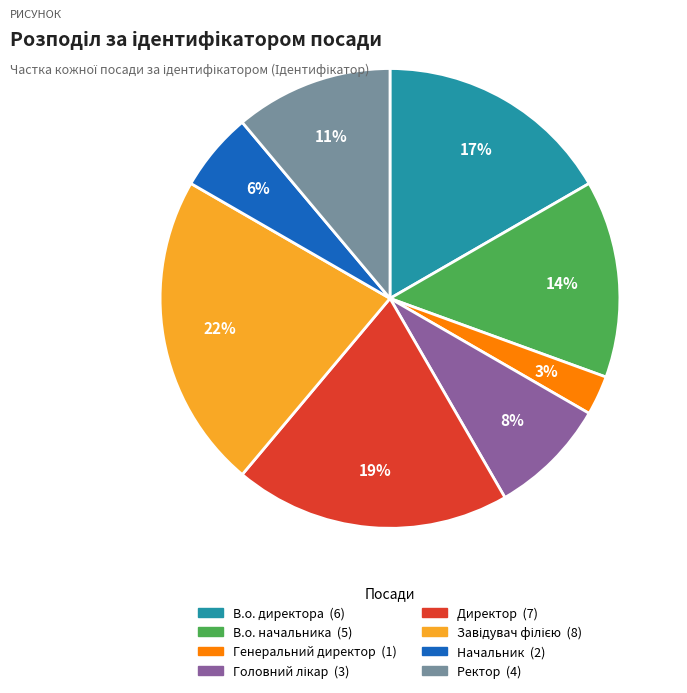

Which category has the smallest portion of the pie?

Генеральний директор